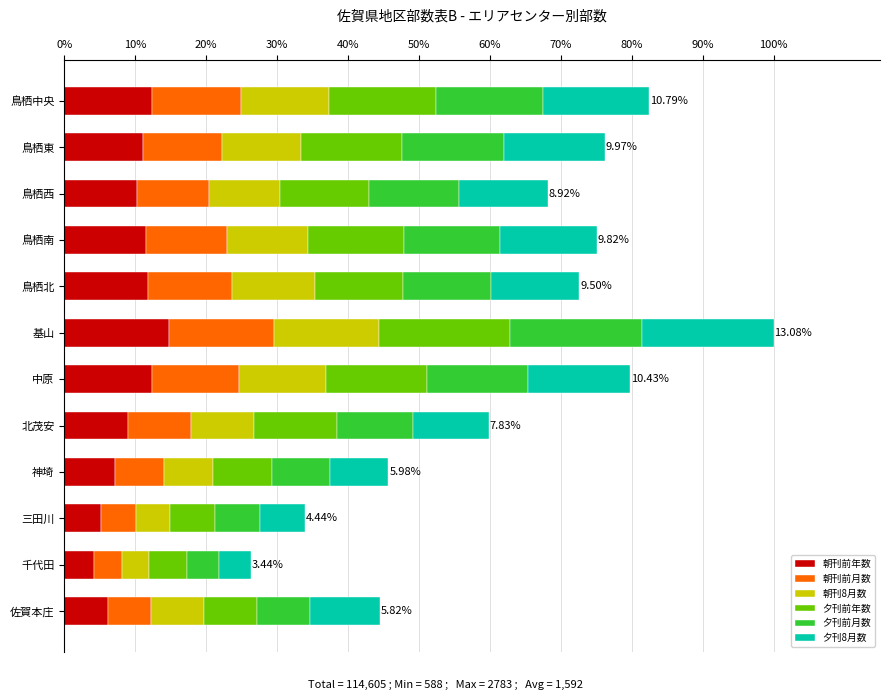

At how many categories does at least one series exceed 2507?

1